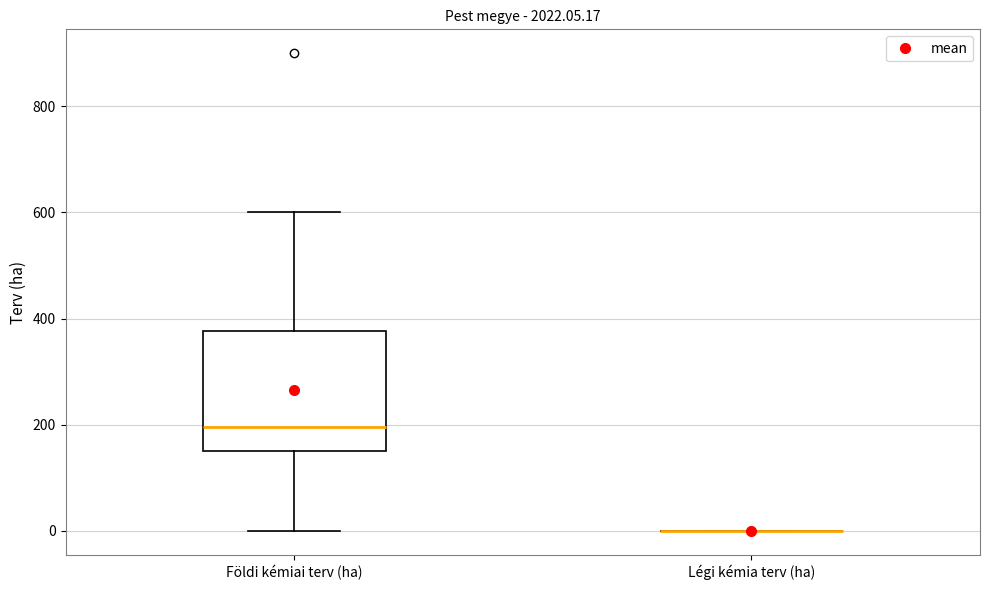

Reading left to right, read every box against the y-axis: the position of its median line, the range the box covers, and the ends of its whiskers. The values are not printed on the chart, so give them approximately, as read against the axis.

Földi kémiai terv (ha): median 200, box 160 to 380, whiskers 0 to 600
Légi kémia terv (ha): box collapsed to a line at 0, whiskers 0 to 0